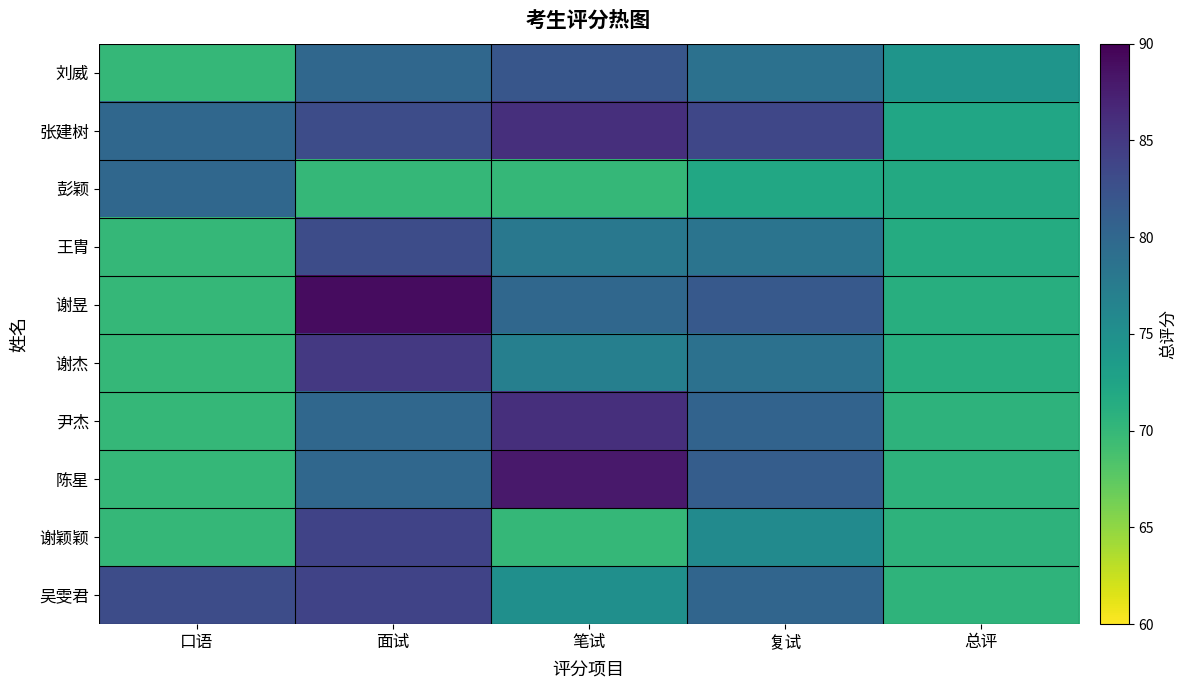

Count the number of data series in this chart.

10